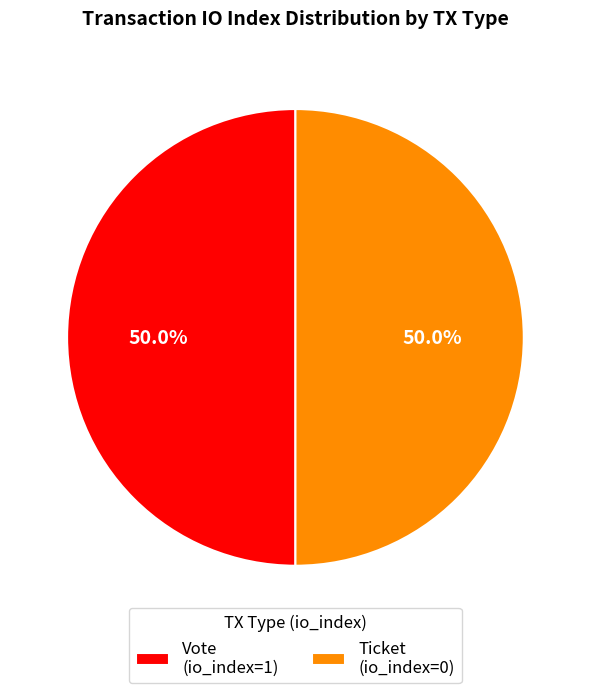

What percentage do Ticket (io_index=0) and Vote (io_index=1) together represent?

100.0%